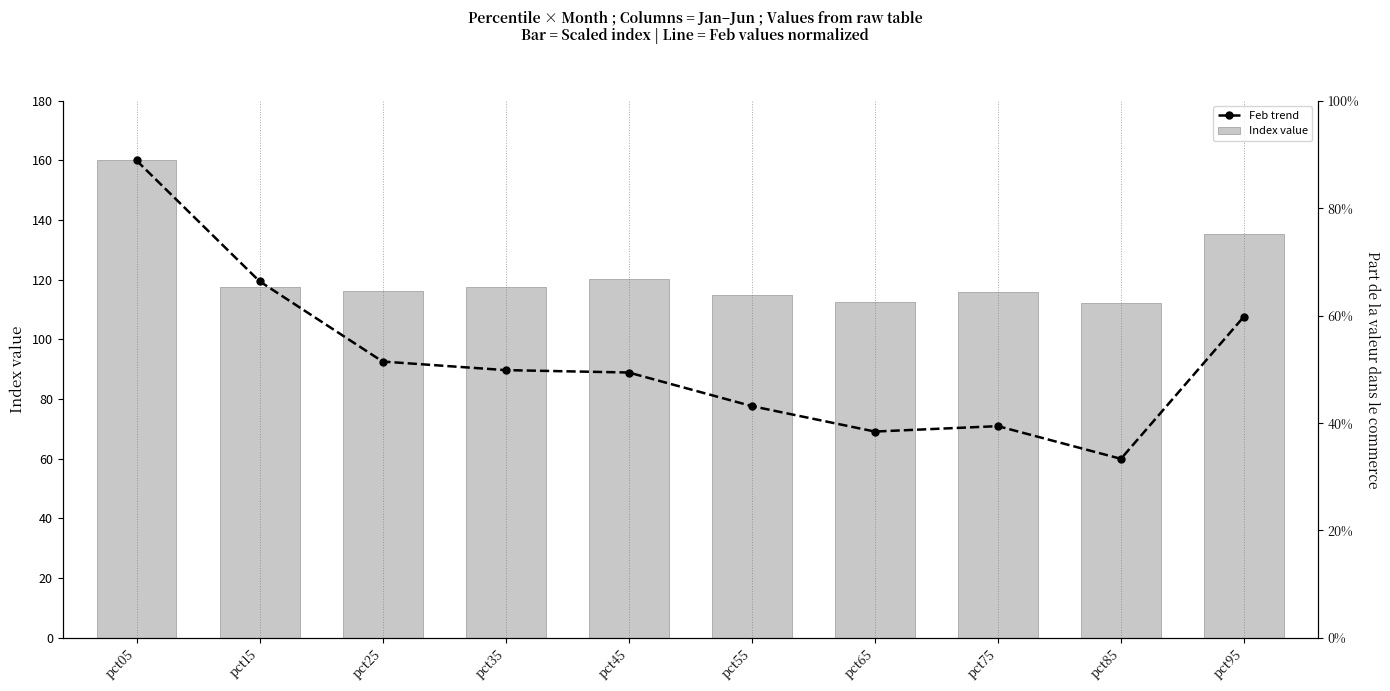

Which has a higher value, pct95 or pct25?

pct95